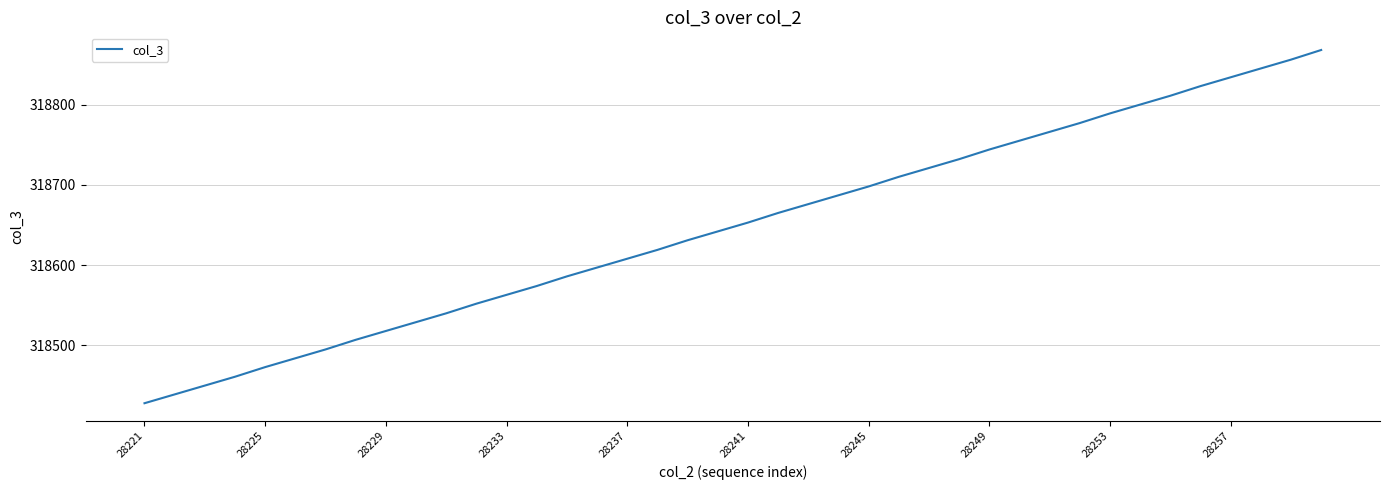

Reading right to left, transcribe all the data shown in this chart.

318868	318856	318845	318834	318823	318811	318800	318789	318777	318766	318755	318744	318732	318721	318710	318698	318687	318676	318665	318653	318642	318631	318619	318608	318597	318586	318574	318563	318552	318540	318529	318518	318507	318495	318484	318473	318461	318450	318439	318428